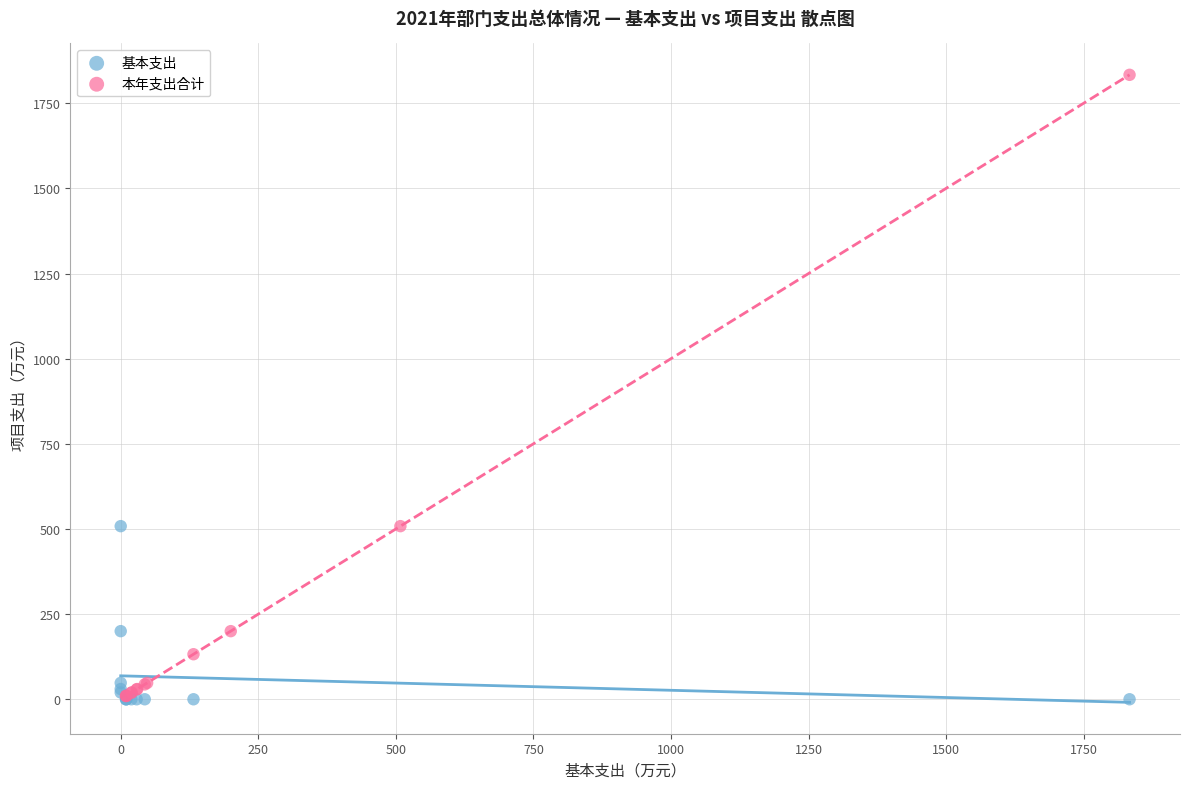

Which series has the widest spread of Y values?

本年支出合计